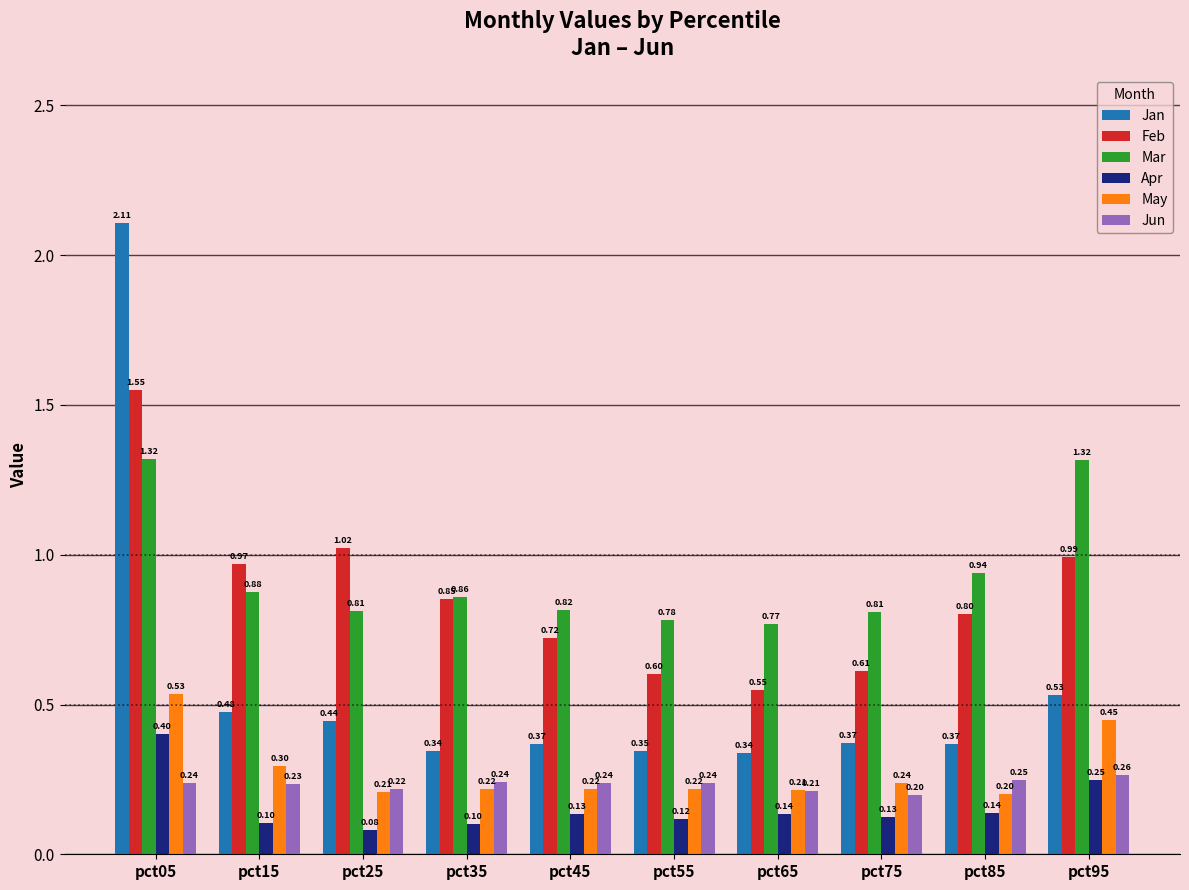

What is the minimum value for Jan?

0.3